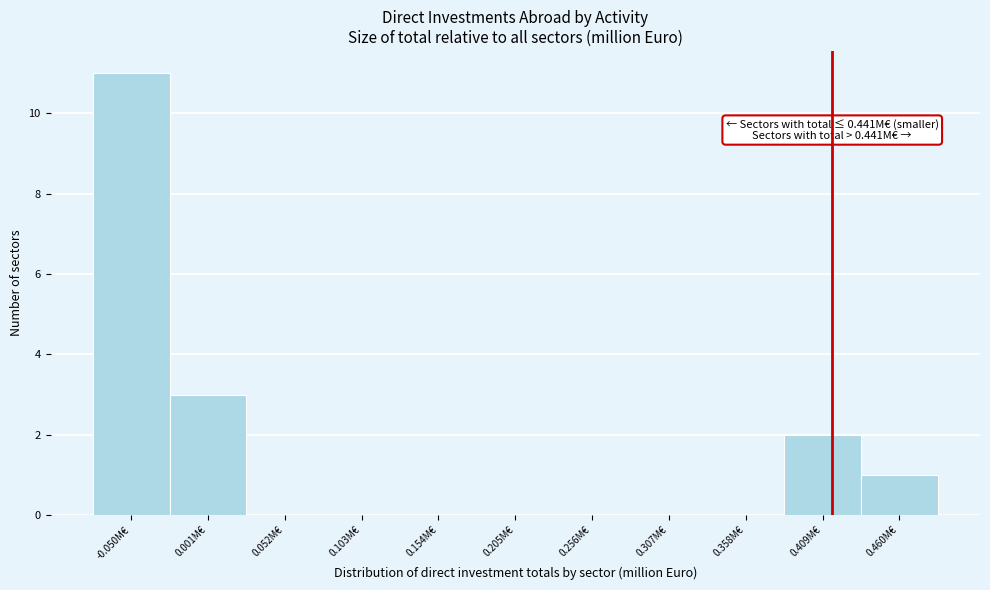

Reading right to left, what are all the values shown in this chart?

0.460M€=1	0.409M€=2	0.358M€=0	0.307M€=0	0.256M€=0	0.205M€=0	0.154M€=0	0.103M€=0	0.052M€=0	0.001M€=3	-0.050M€=11